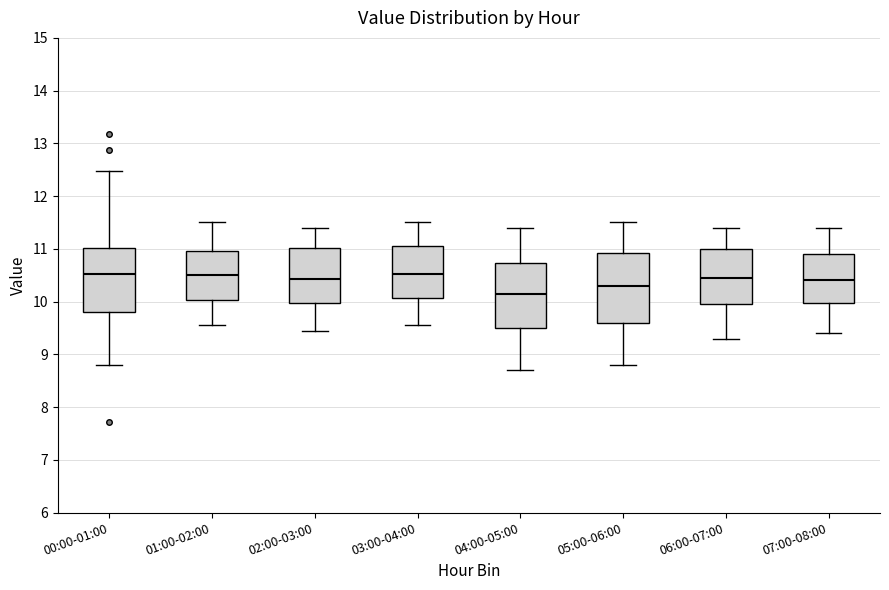

Reading left to right, read every box against the y-axis: the position of its median line, the range the box covers, and the ends of its whiskers. The values are not printed on the chart, so give them approximately, as read against the axis.

00:00-01:00: median 10.5, box 9.8 to 11.0, whiskers 8.8 to 12.5
01:00-02:00: median 10.5, box 10.0 to 11.0, whiskers 9.6 to 11.5
02:00-03:00: median 10.4, box 10.0 to 11.0, whiskers 9.5 to 11.4
03:00-04:00: median 10.5, box 10.1 to 11.1, whiskers 9.6 to 11.5
04:00-05:00: median 10.2, box 9.5 to 10.7, whiskers 8.7 to 11.4
05:00-06:00: median 10.3, box 9.6 to 10.9, whiskers 8.8 to 11.5
06:00-07:00: median 10.5, box 10.0 to 11.0, whiskers 9.3 to 11.4
07:00-08:00: median 10.4, box 10.0 to 10.9, whiskers 9.4 to 11.4